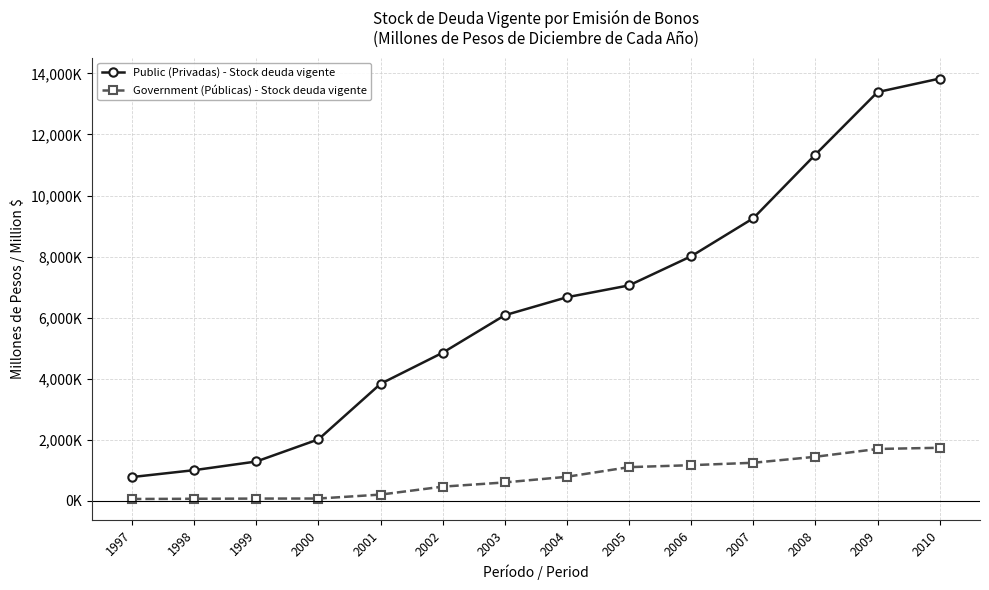

What is the minimum value shown in the chart?

58746